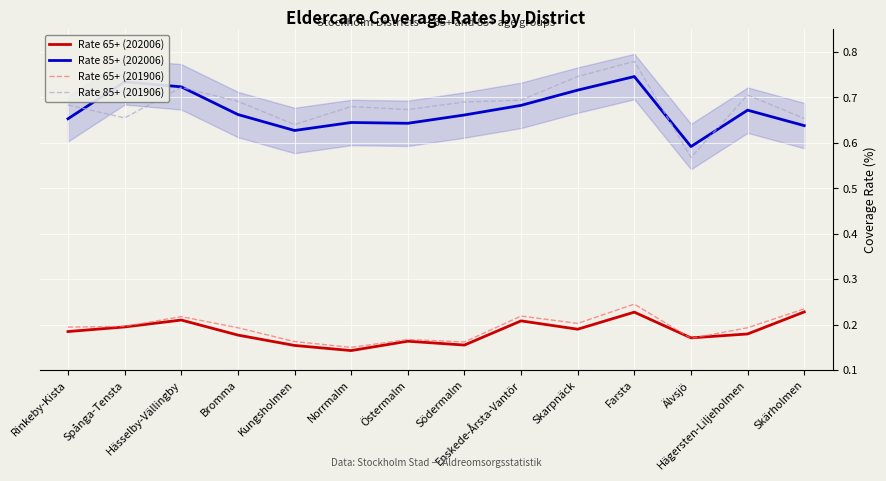

At which label is Rate 85+ (201906) closest to 0?

Älvsjö